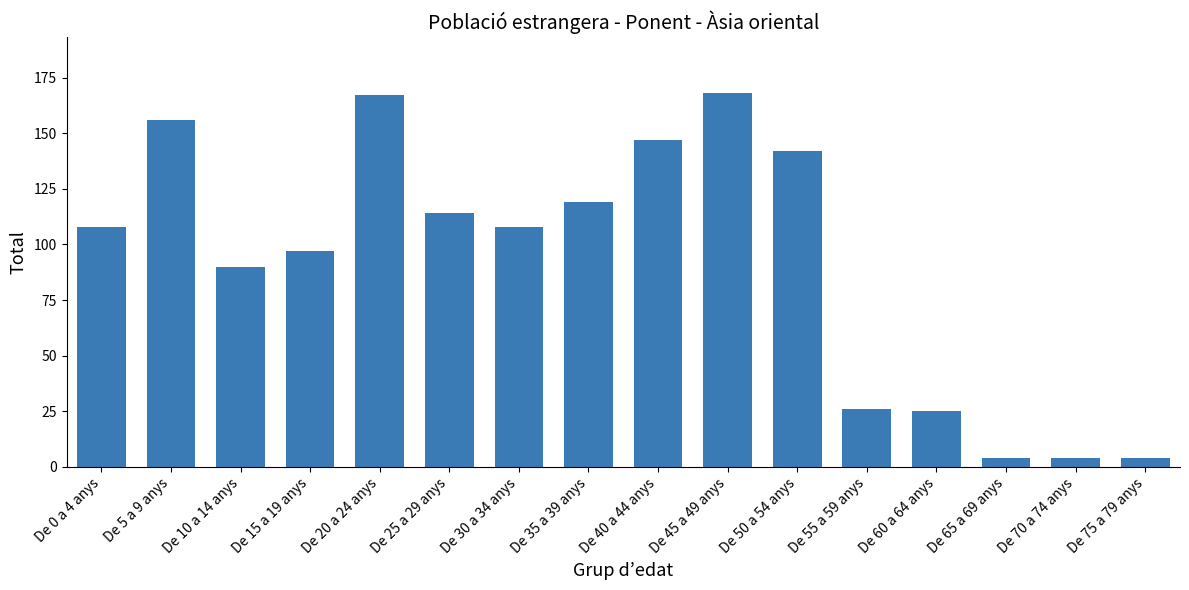

What is the minimum value shown in the chart?

4